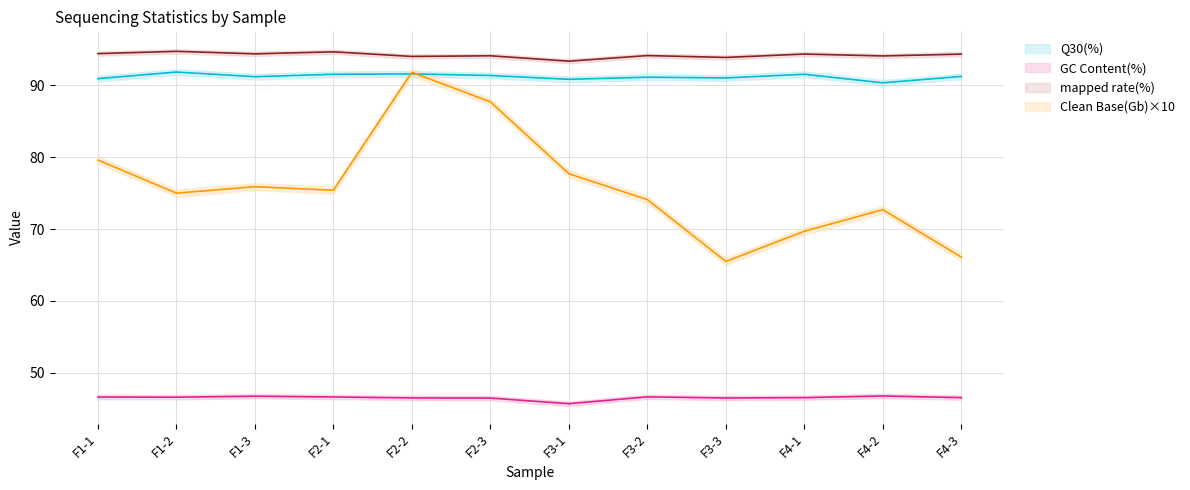

What is the total value across all series at F3-3?

296.9